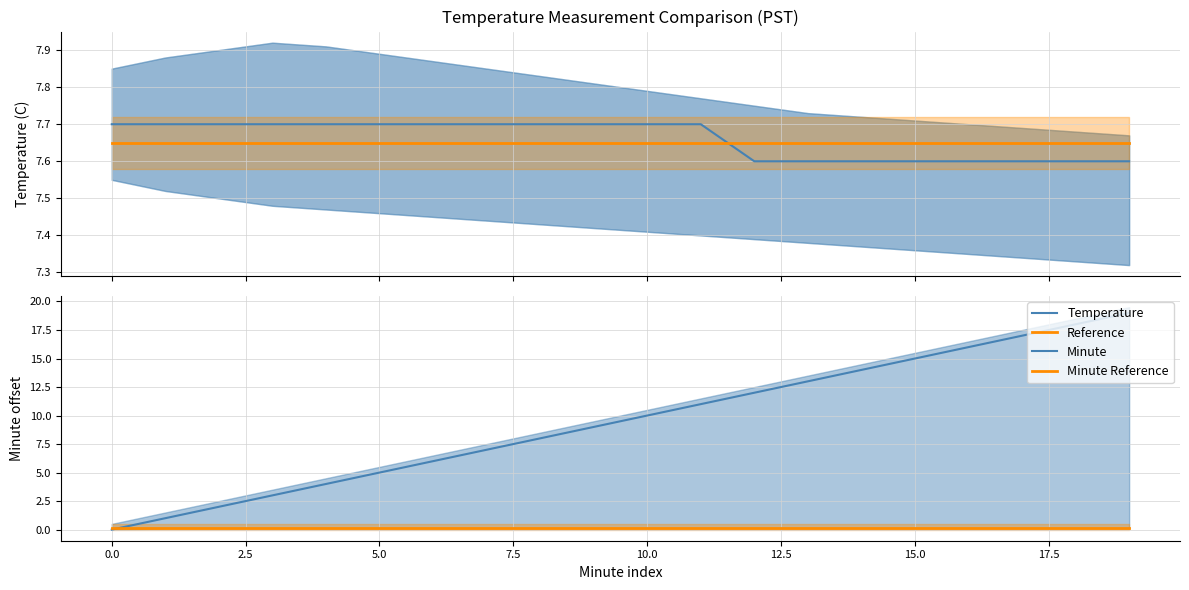

Is it true that Minute Reference equals 0.1 at 15.0?

True